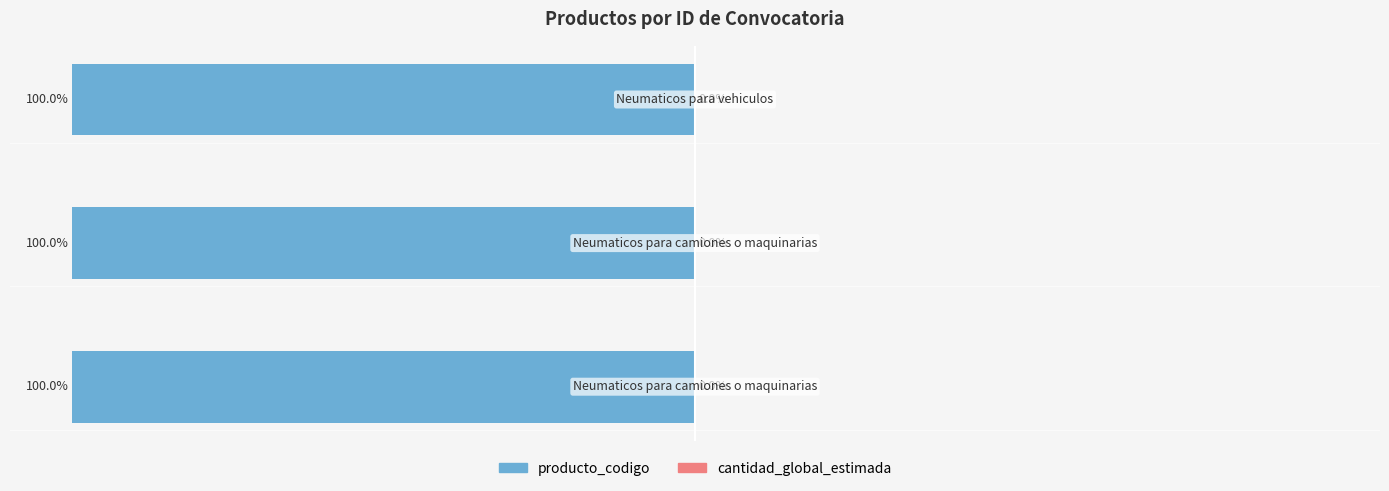

Reading right to left, list all the values displayed in this chart.

producto_codigo: -100.0	-100.0	-100.0
cantidad_global_estimada: 0.5	0.5	0.5